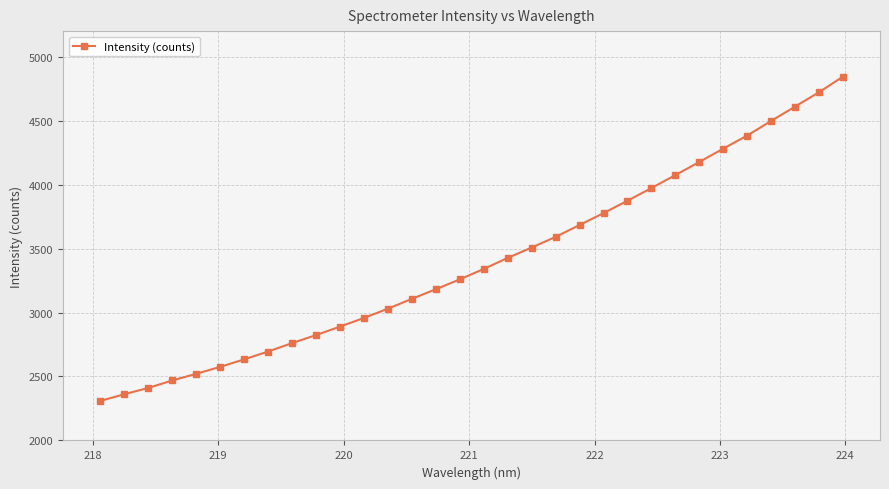

What is the value of the 11th point from the left?

2889.8